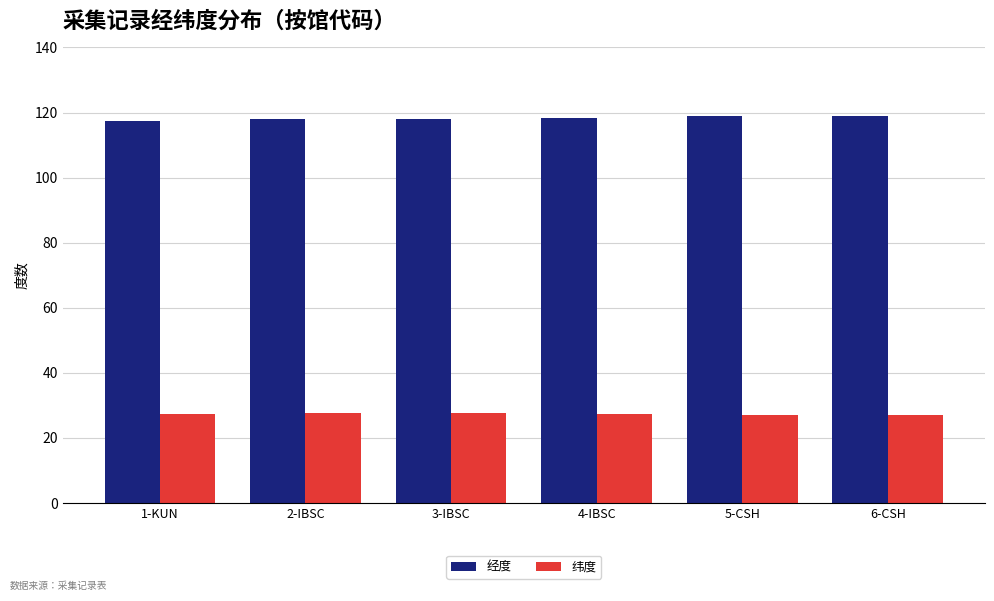

What is the minimum value for 纬度?

26.9